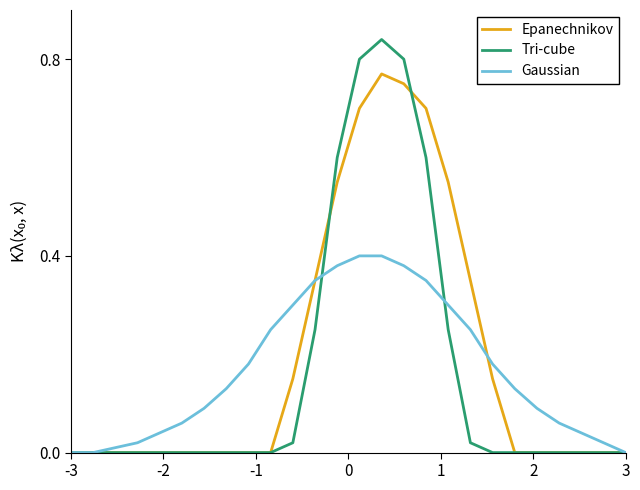

Which series has the largest range (max minus min)?

Tri-cube